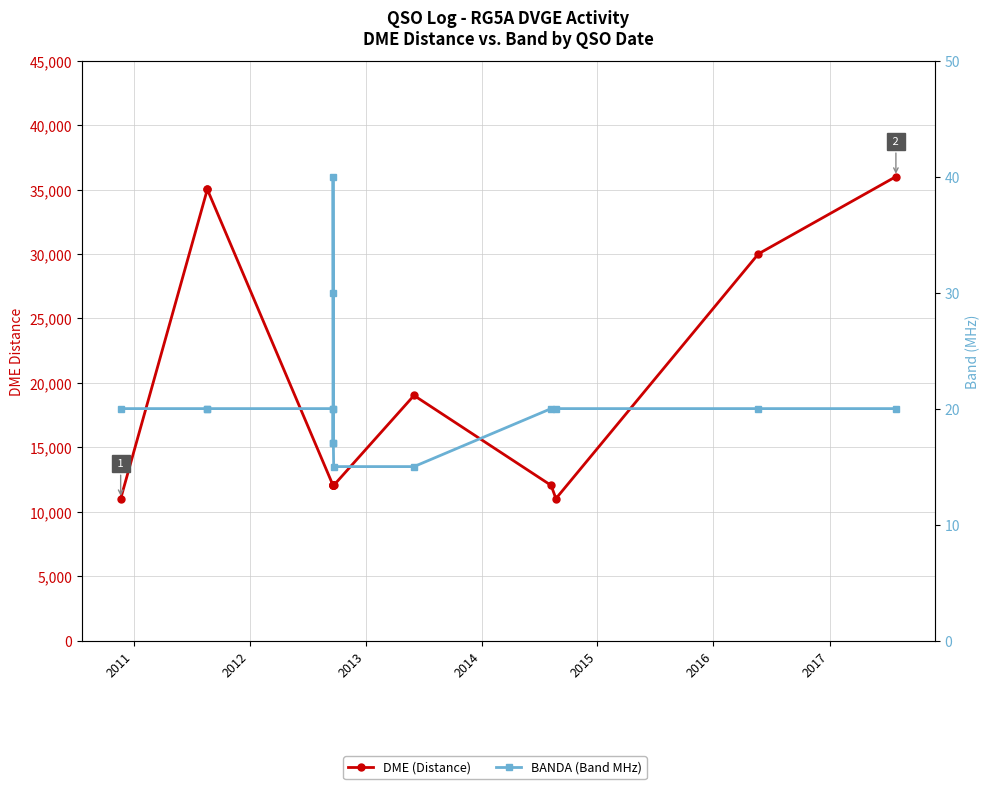

List the series in order of their overall mean, lowest first.

BANDA (Band MHz), DME (Distance)